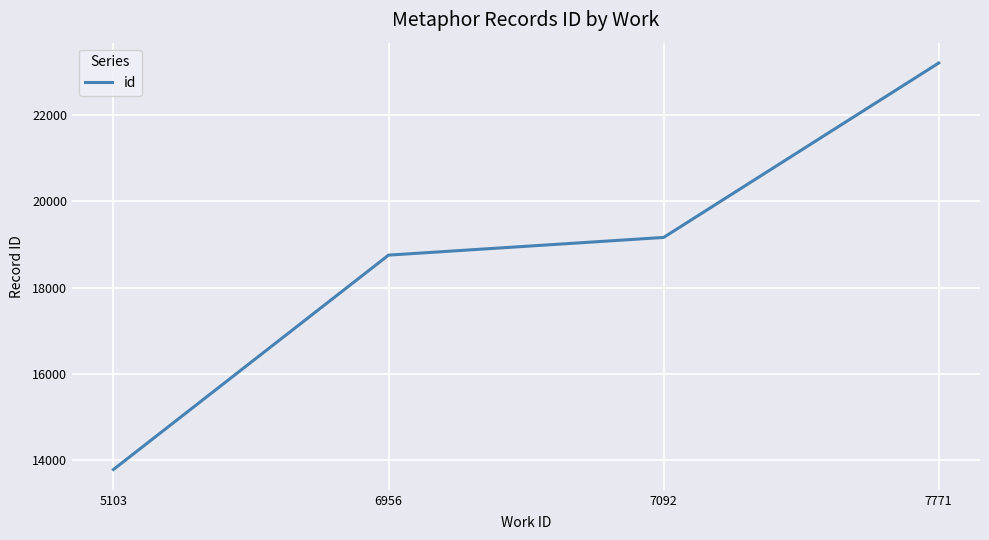

Does the chart display data point markers on the line(s)?

No